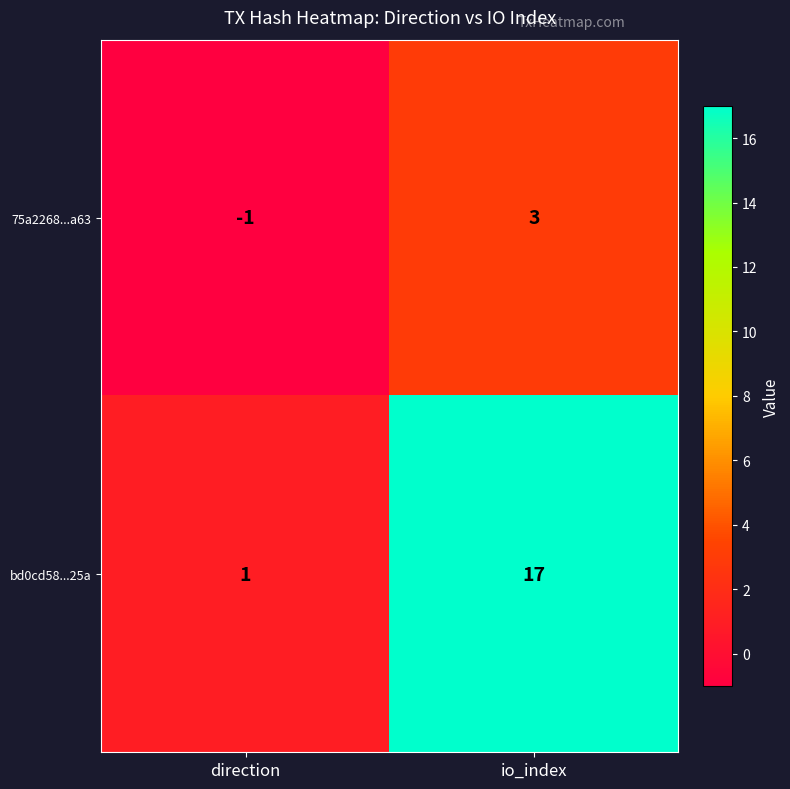

Which category has the lowest value in the 75a2268...a63 series?

direction